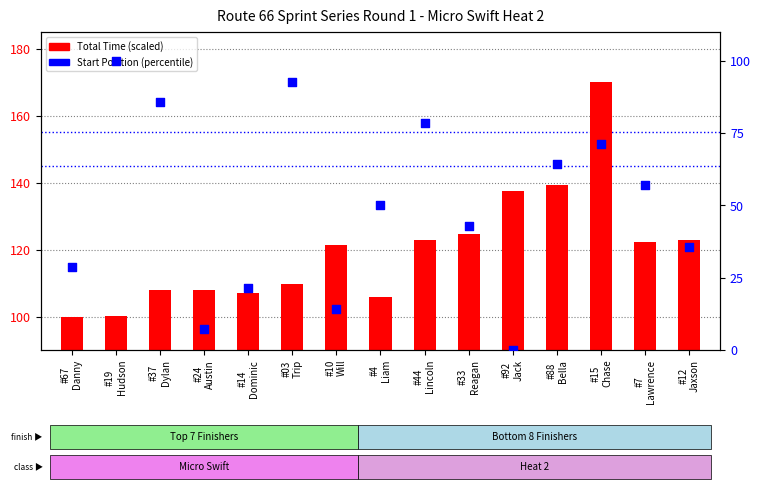

At how many categories does at least one series exceed 151?

1